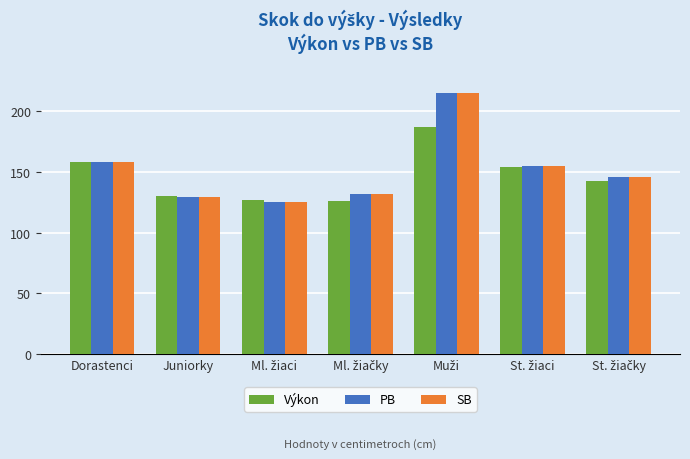

True or false: SB has a value of 158 at Dorastenci.

True